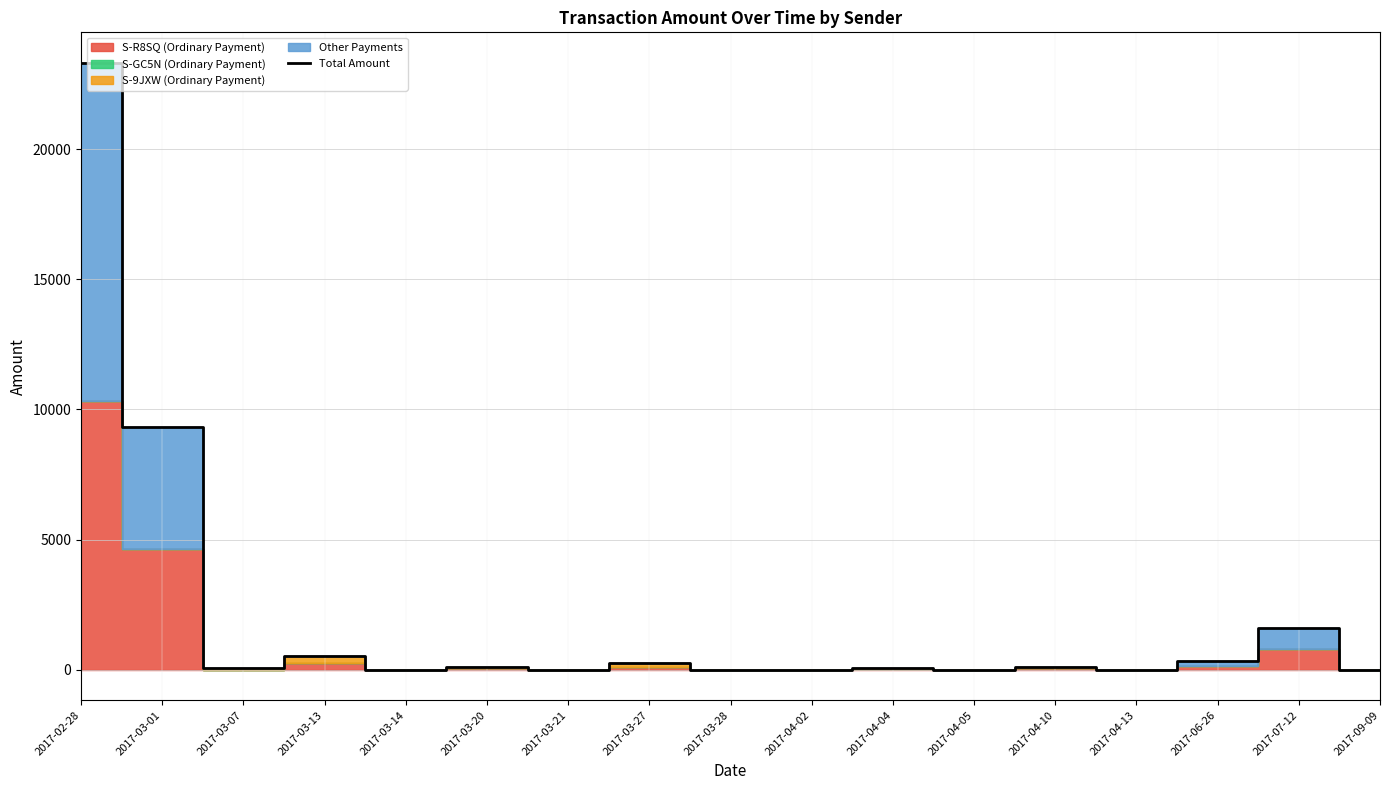

Reading right to left, extract all data points from this chart.

0.0	1600.0	328.2	7.8	108.9	5.8	72.0	4.0	0.4	245.3	1.3	124.9	0.4	516.7	88.5	9312.0	23321.8